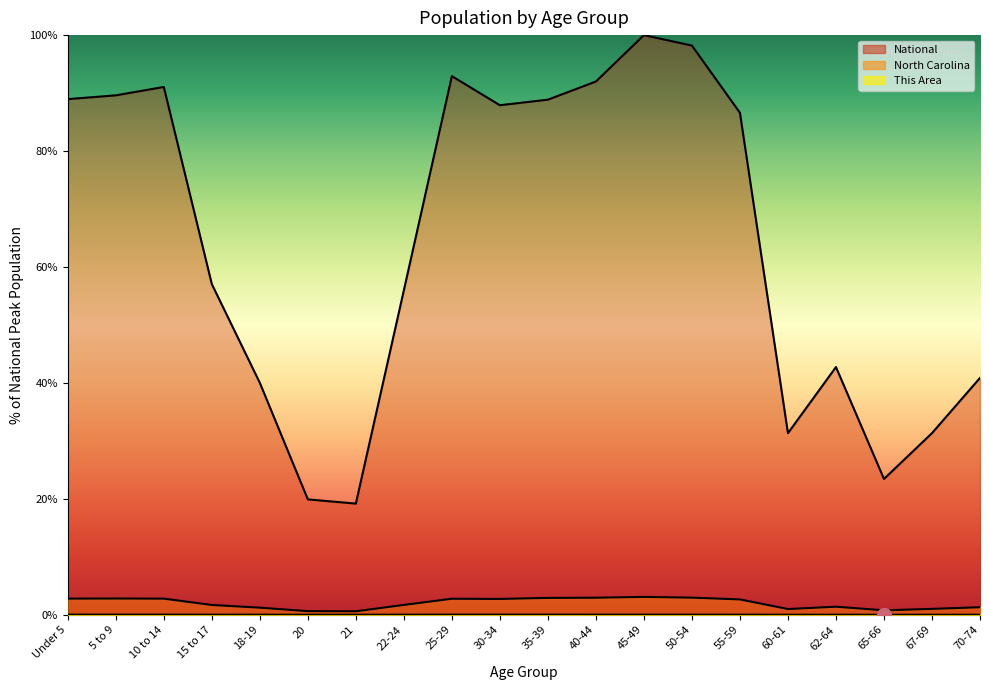

Read the National value at 15 to 17.

57.0